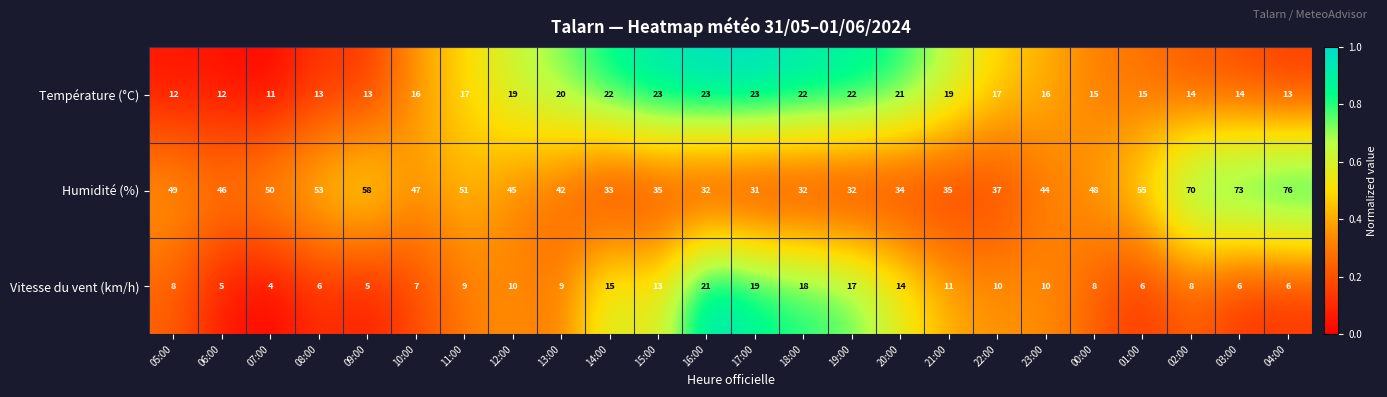

Is the value of Humidité (%) at 07:00 greater than the value of Température (°C) at 06:00?

Yes